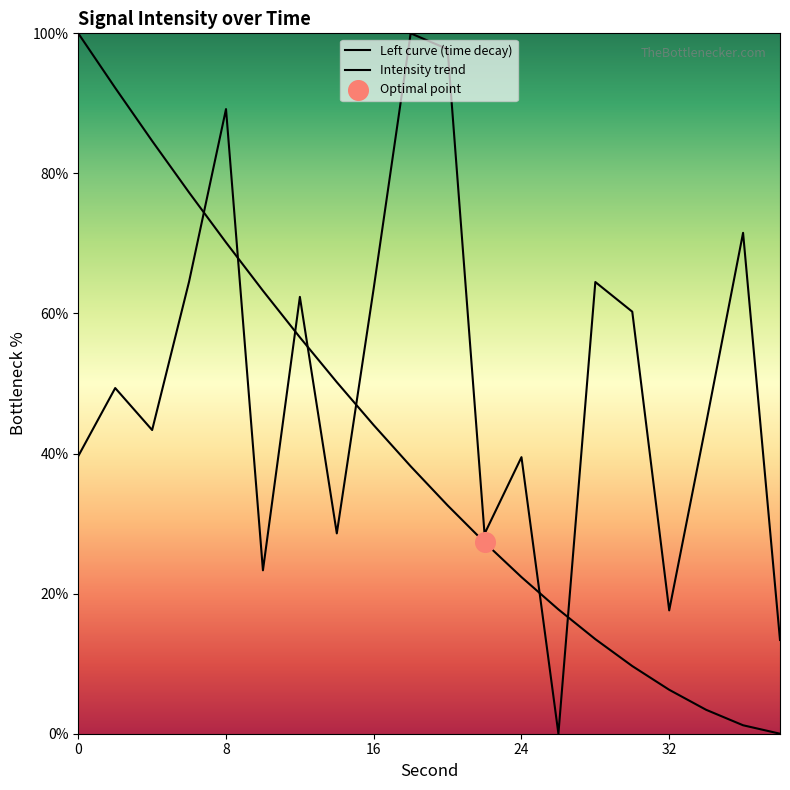

Which has a higher value, 34 or 10?

34